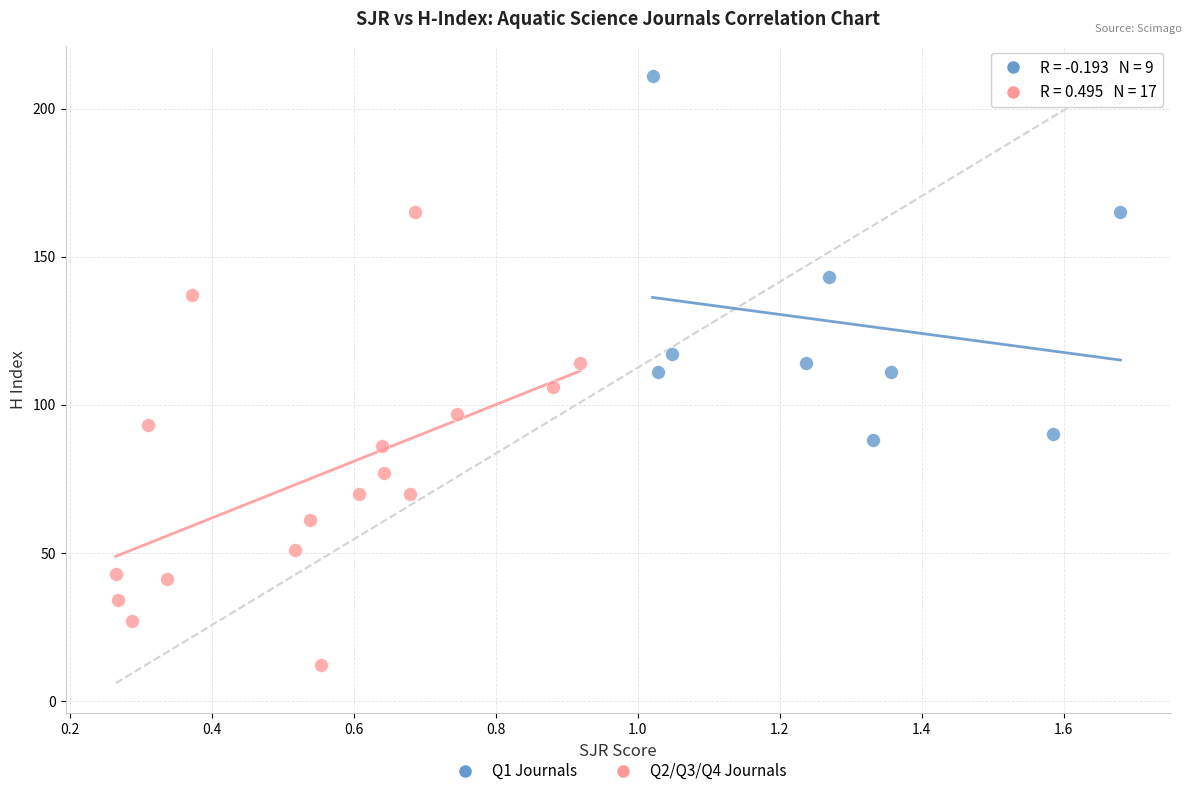

Which series contains the highest Y value?

Q1 Journals